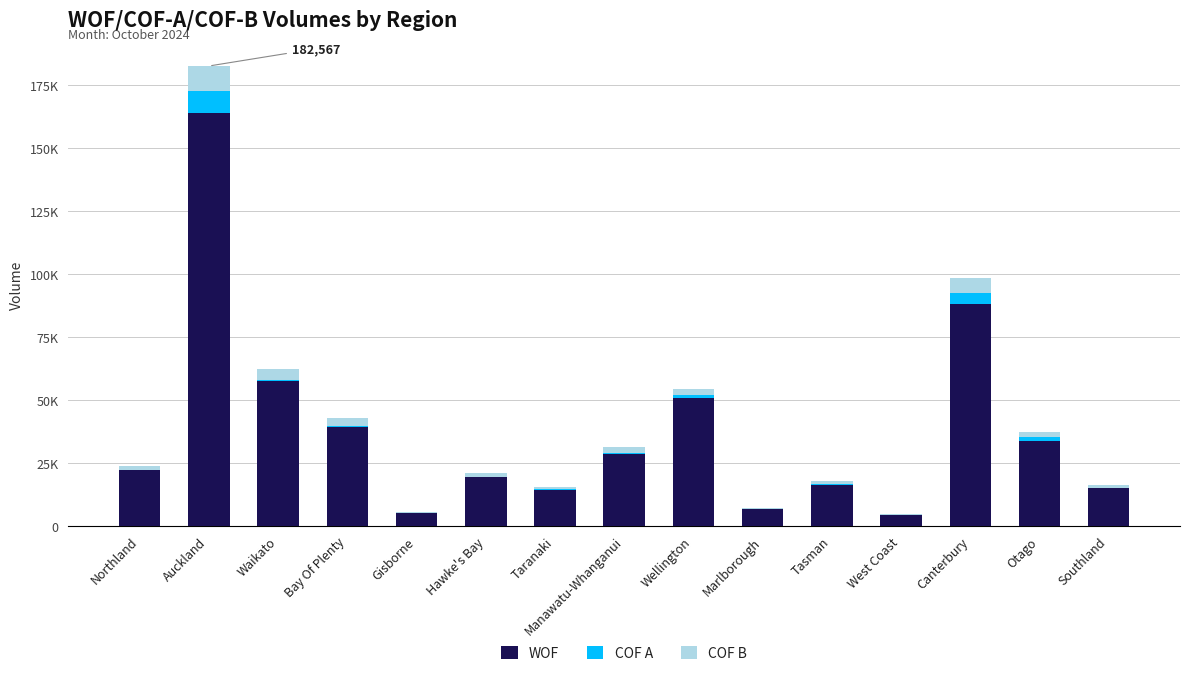

Between Waikato and Southland, which series saw the biggest shift?

WOF